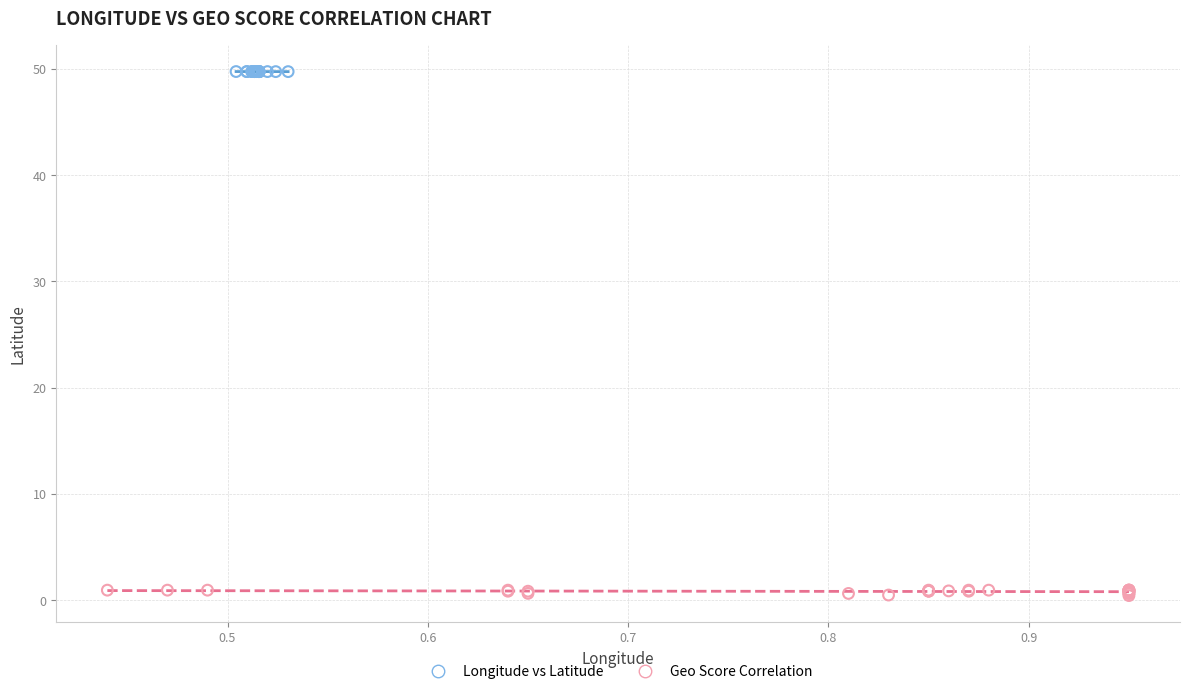

Which series reaches the maximum Y coordinate?

Longitude vs Latitude